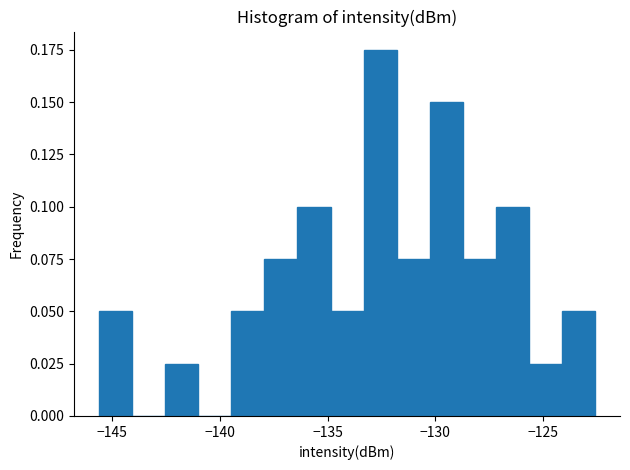

Around what value on the x-axis is the tallest bar? Give the approximate position of its centre, as read against the axis.

-132.5